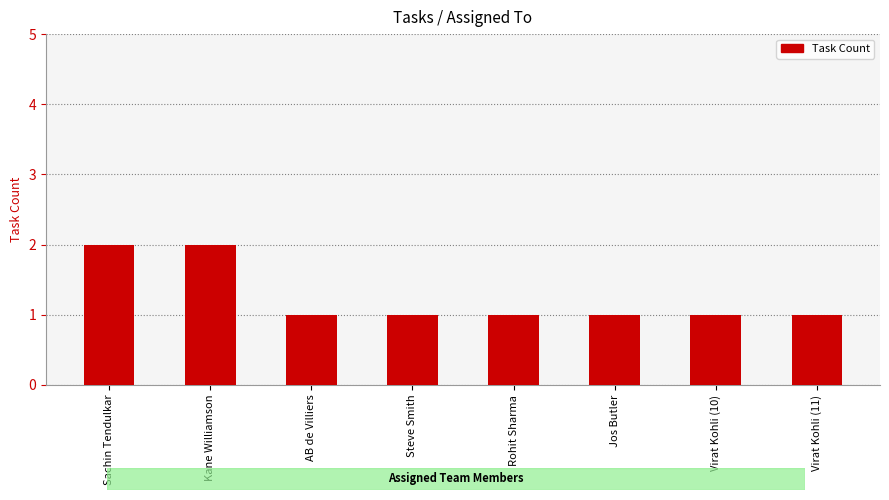

Is it true that the value at Jos Butler is 1?

True